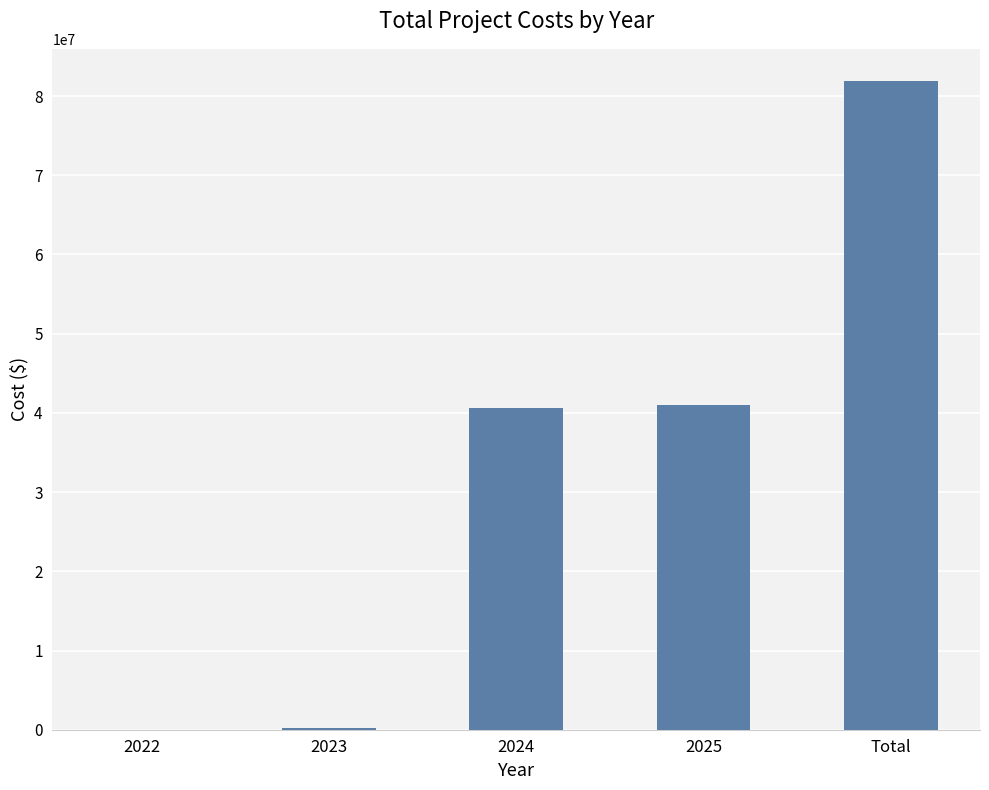

What is the sum of the values at 2024 and 2025?

81631180